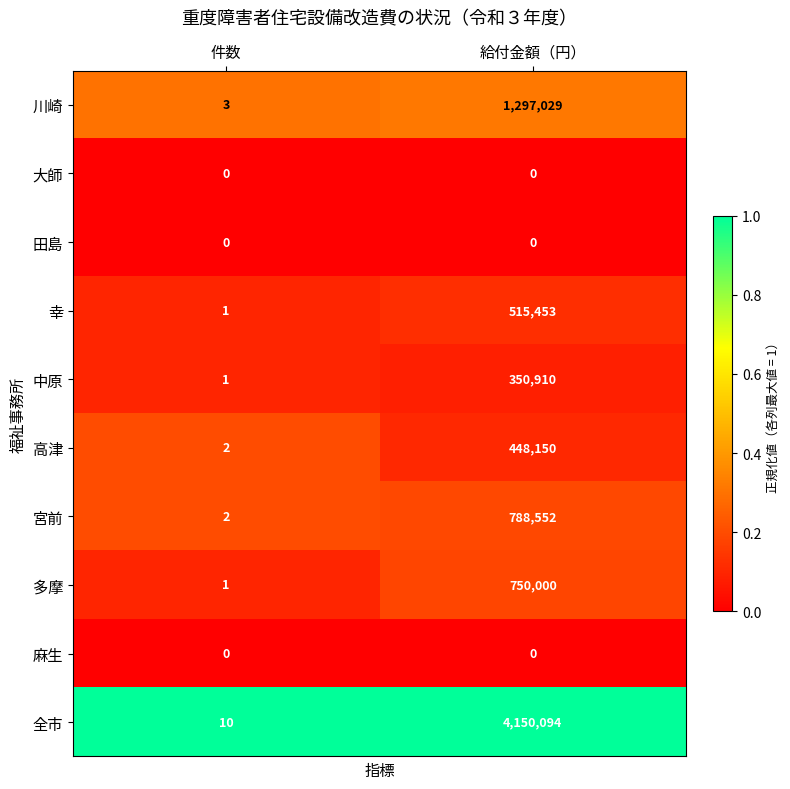

List the labels in order of 川崎 value, largest first.

給付金額（円）, 件数